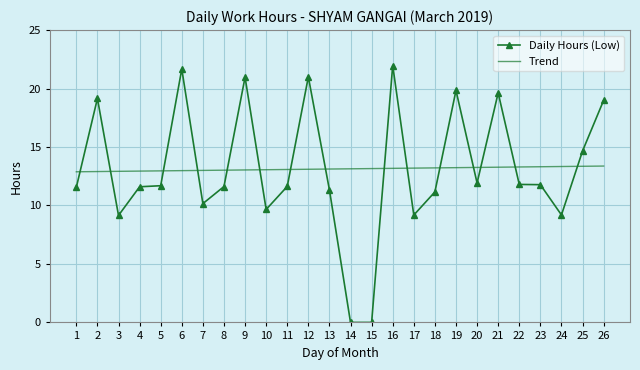

Where does the Daily Hours (Low) series first go above 11?

1